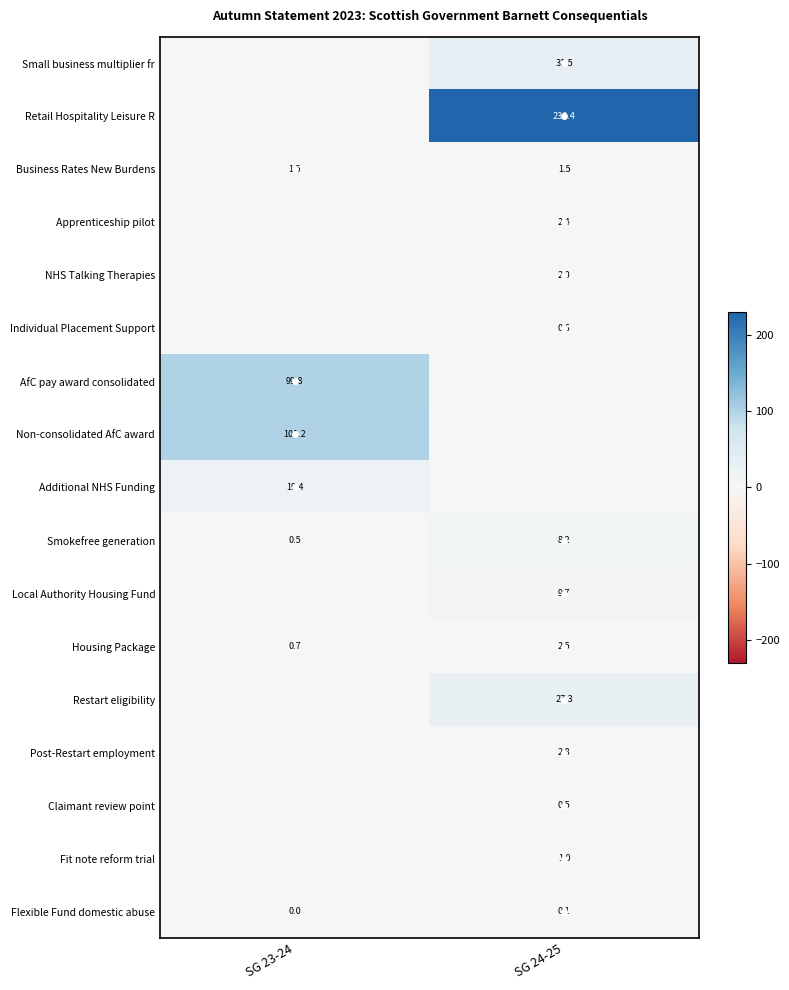

List the labels in order of Smokefree generation value, smallest first.

SG 23-24, SG 24-25